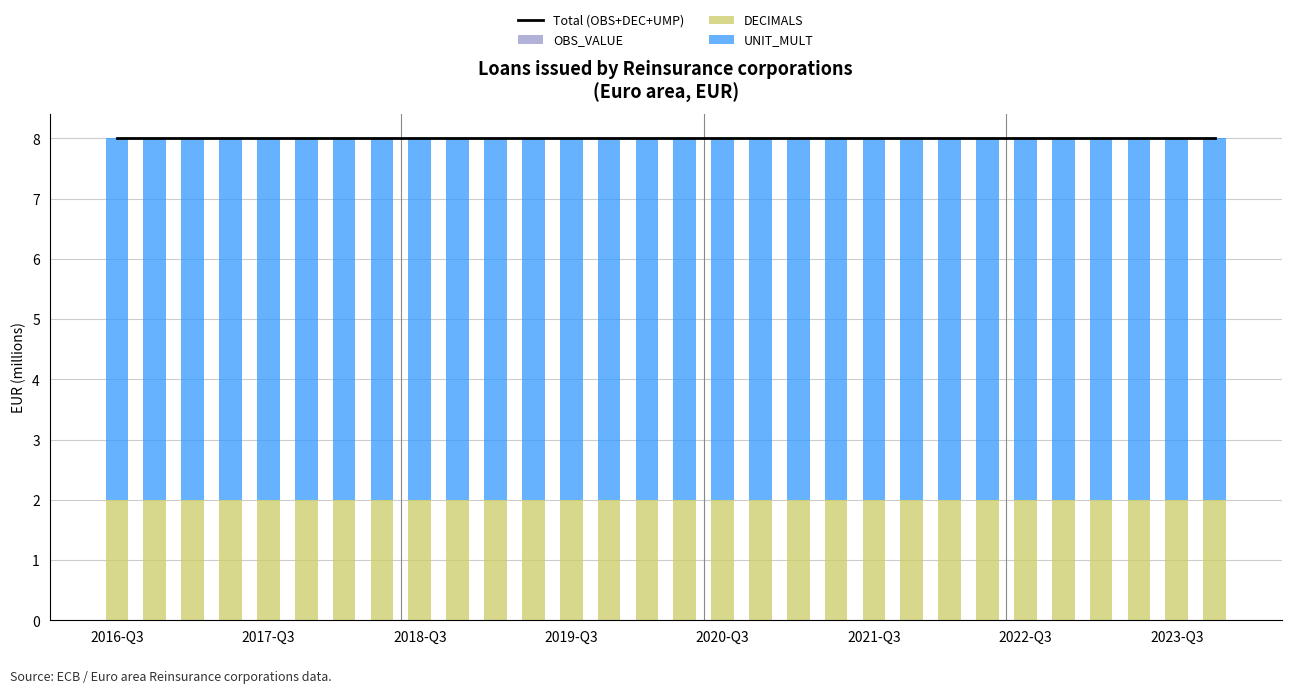

What is the average value of the DECIMALS series?

2